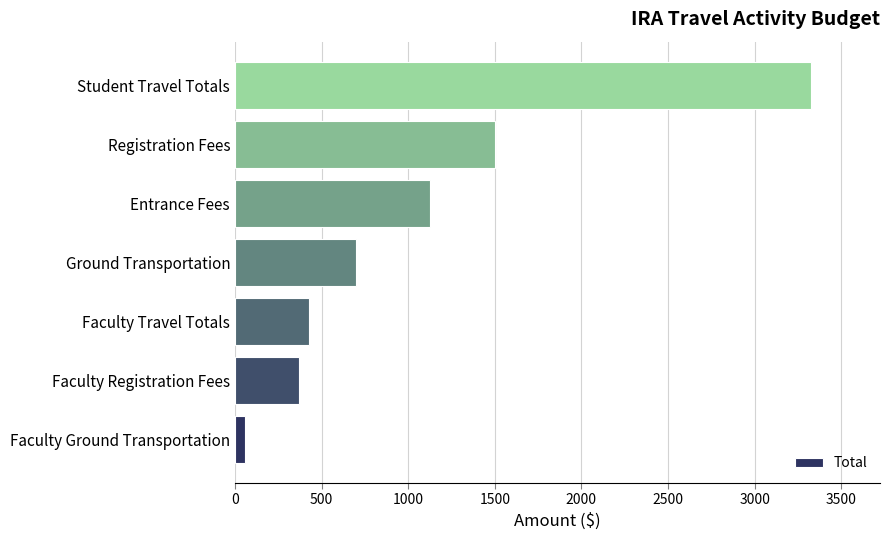

Rank the categories by value from highest to lowest.

Student Travel Totals, Registration Fees, Entrance Fees, Ground Transportation, Faculty Travel Totals, Faculty Registration Fees, Faculty Ground Transportation